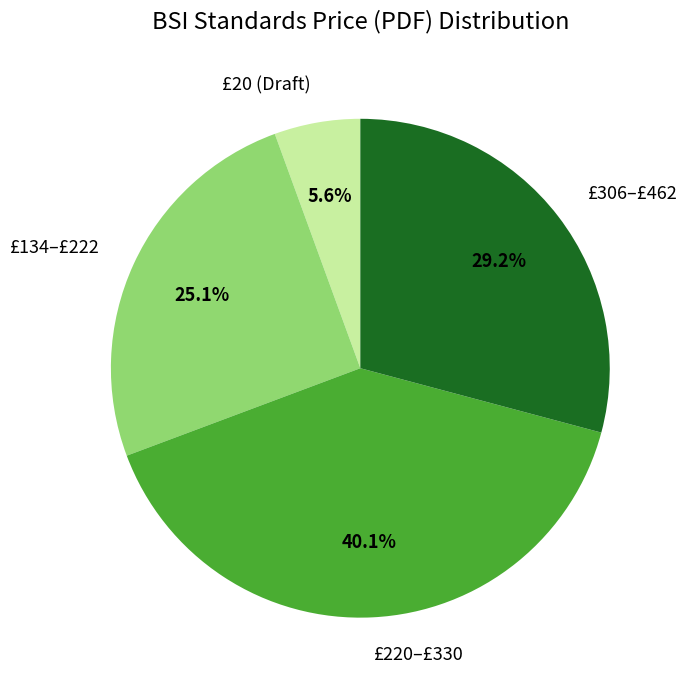

Which slice is the largest?

£220–£330